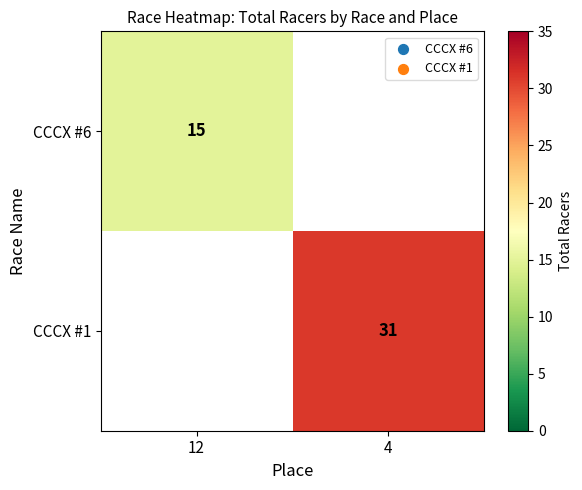

Is the value of CCCX #1 at 4 greater than the value of CCCX #6 at 12?

Yes